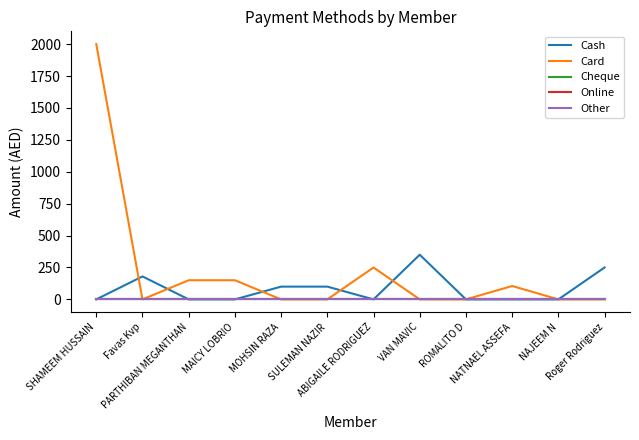

Does the chart have visible grid lines?

No